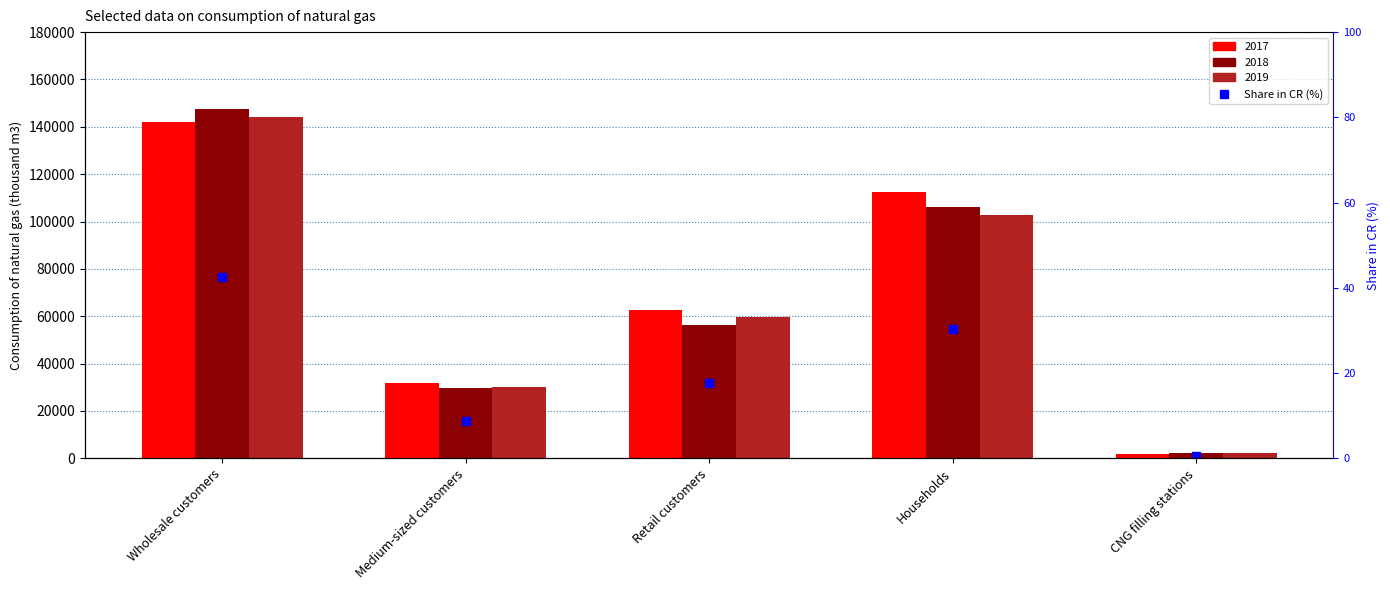

Where is the data nearest to the value 21?

Retail customers